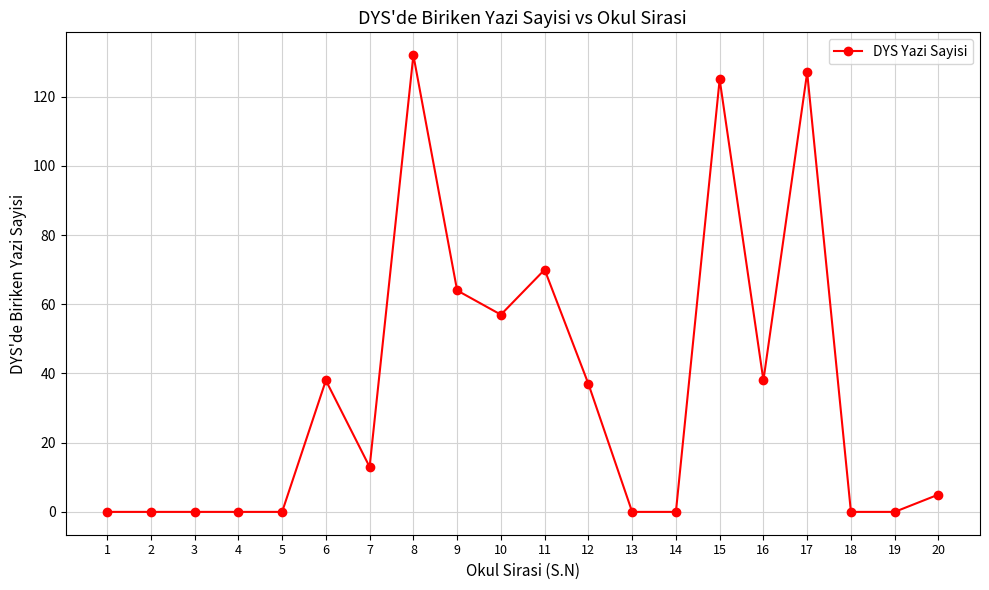

True or false: the data has more than 1 interior local peaks.

True